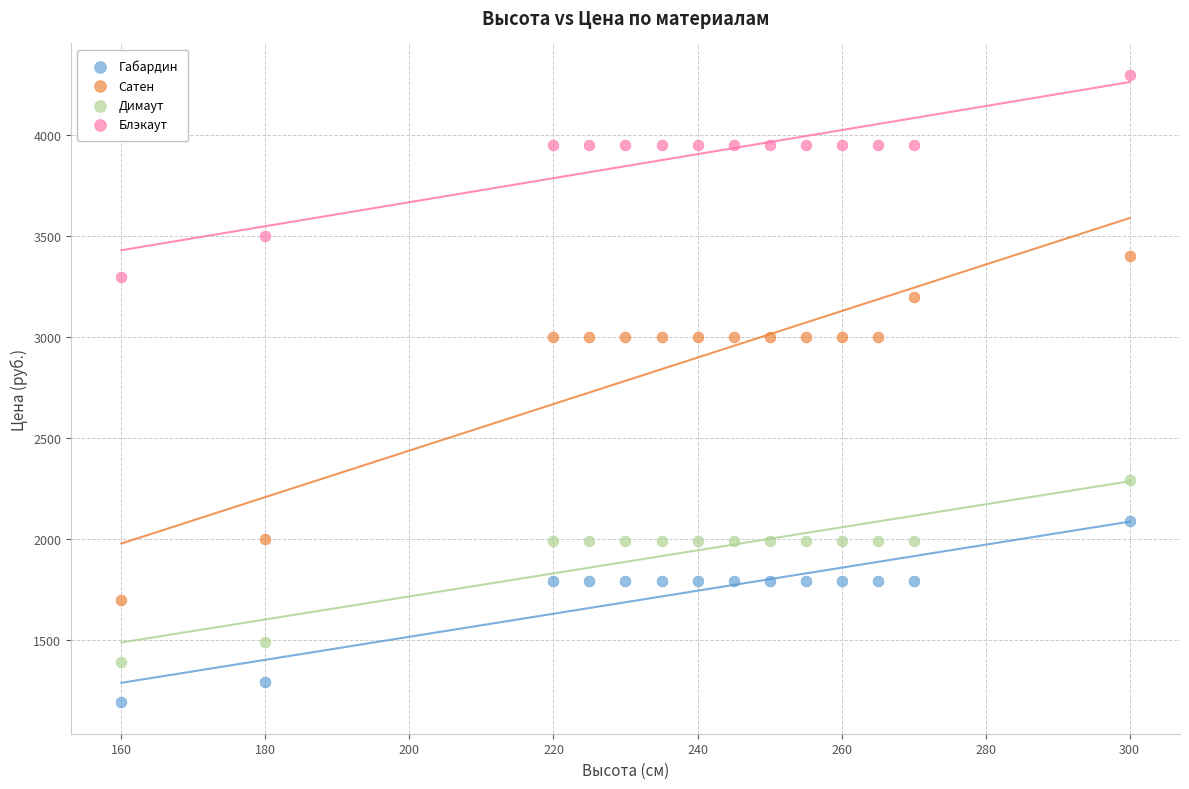

Across all data points, what is the range of Y values (max minus min)?

3109